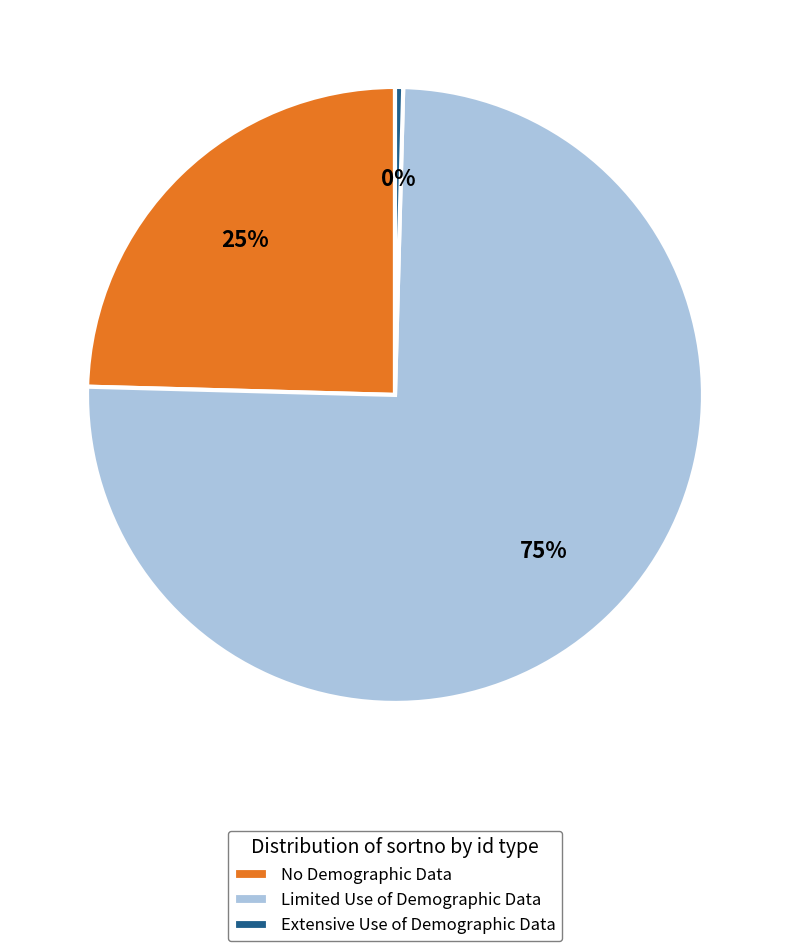

Which slice is the smallest?

Extensive Use of Demographic Data